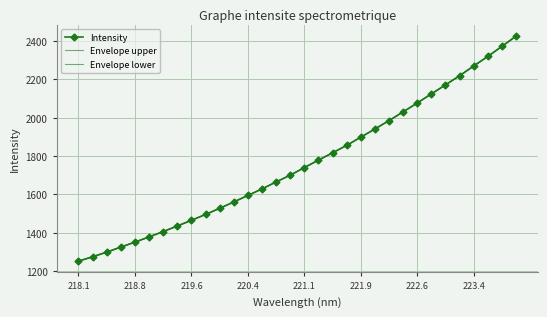

Count the number of categories in the chart.

32